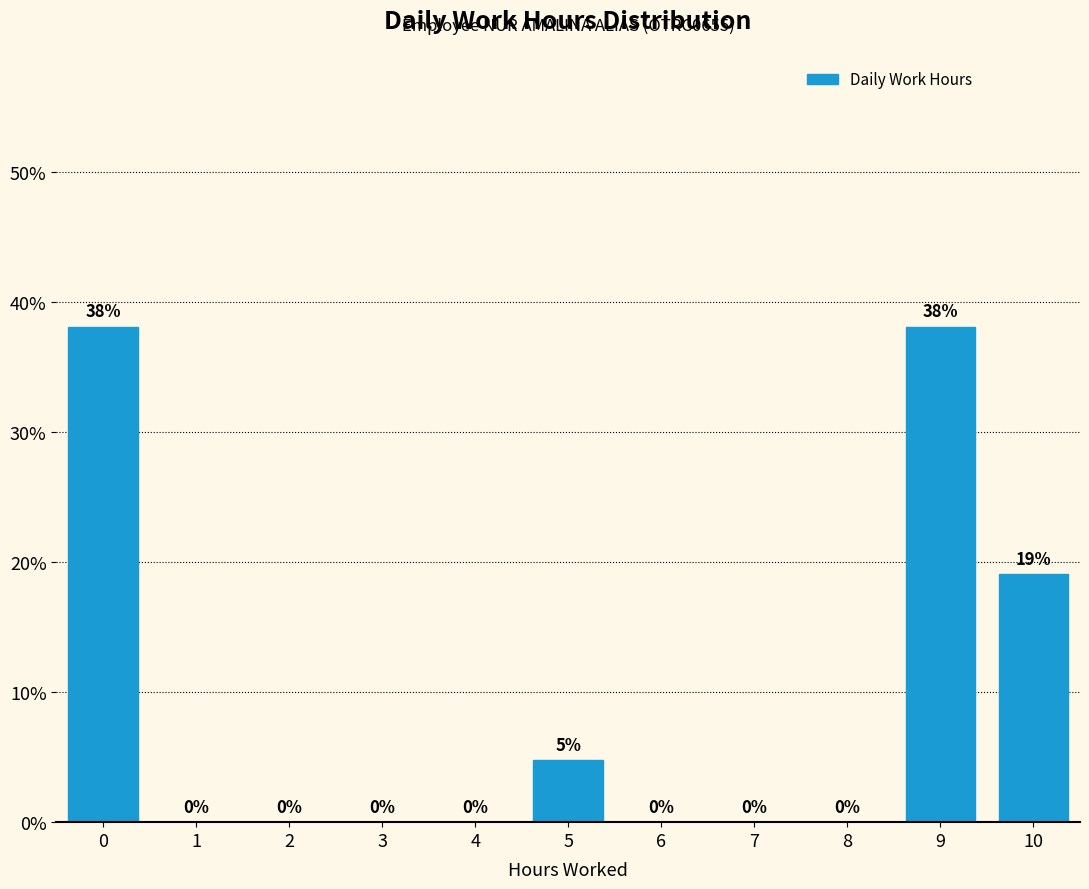

What is the maximum value shown in the chart?

38.1